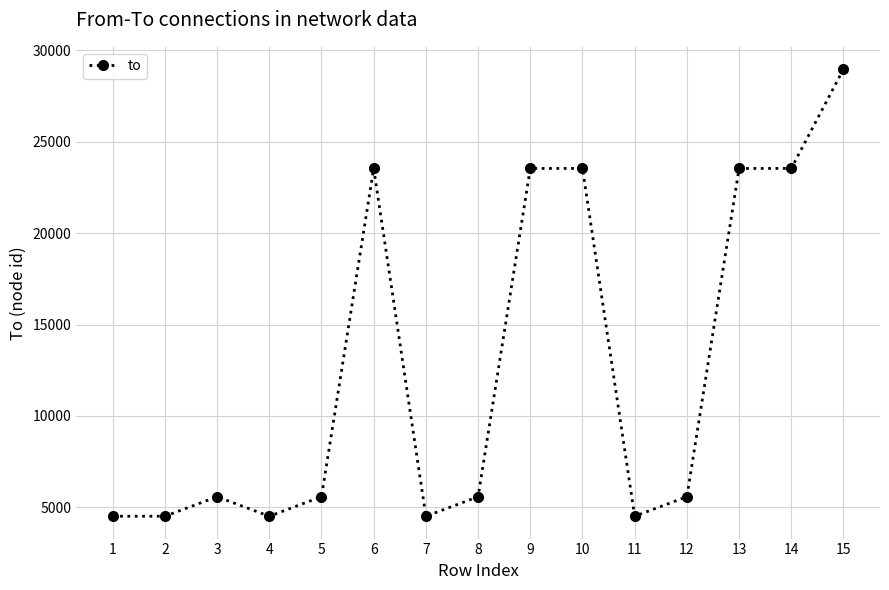

Is it true that the value at 7 is 7727?

False